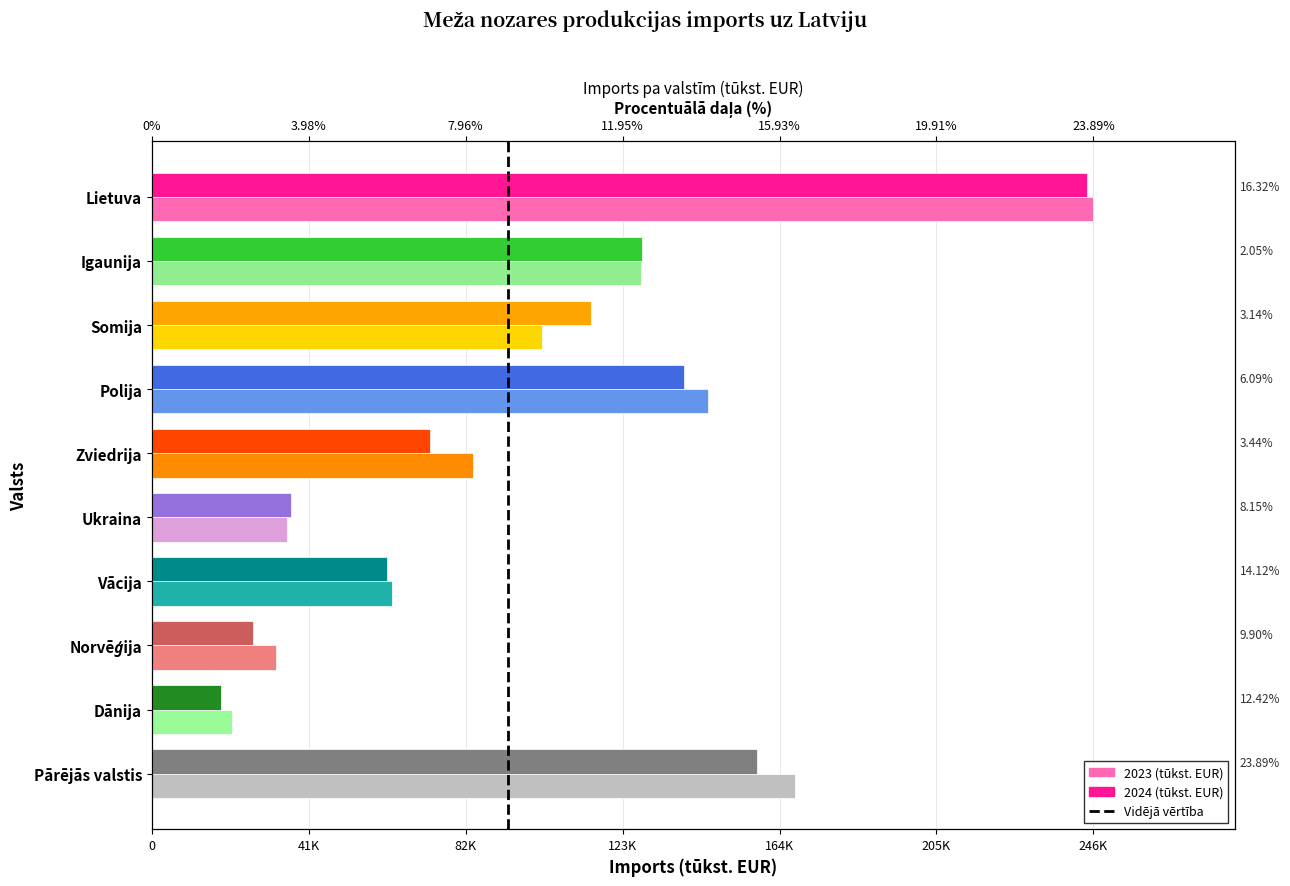

At how many categories does at least one series exceed 73619?

6